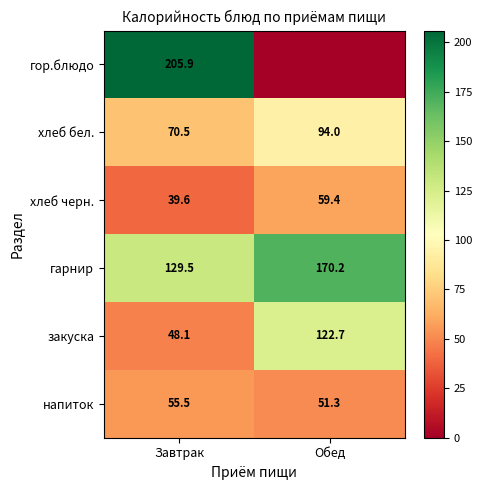

True or false: хлеб бел. has a value of 50.9 at Обед.

False